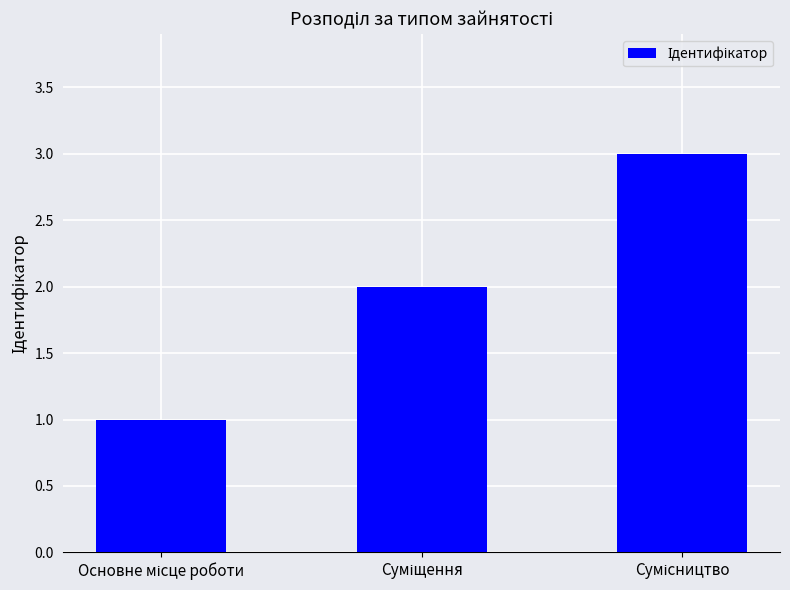

What is the sum of all values?

6